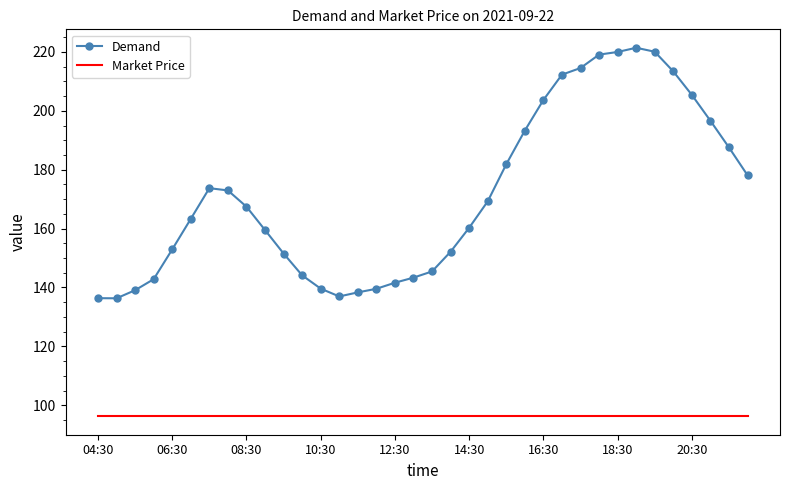

List the series in order of their overall mean, lowest first.

Market Price, Demand